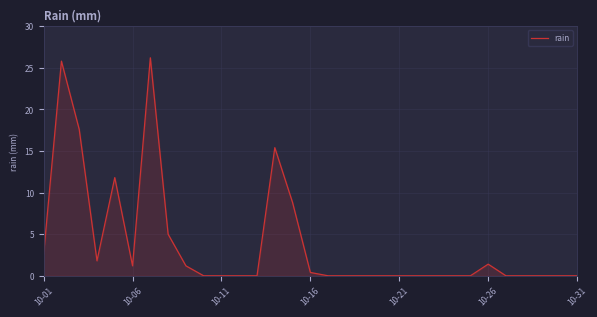

What is the maximum value shown in the chart?

26.2